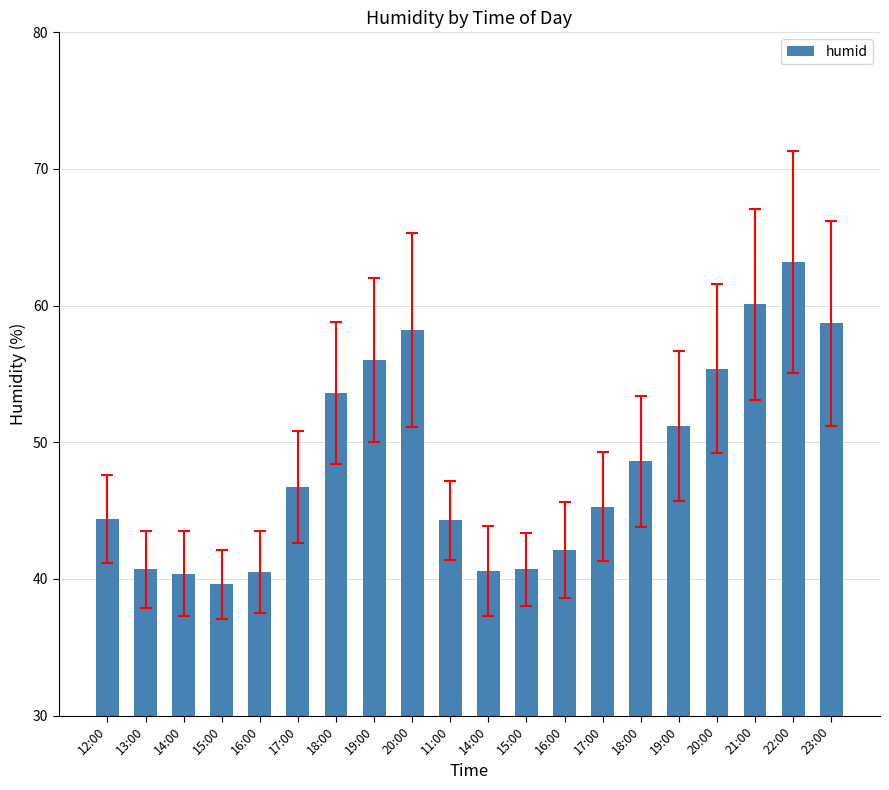

Reading left to right, extract all data points from this chart.

12:00=44.4	13:00=40.7	14:00=40.4	15:00=39.6	16:00=40.5	17:00=46.7	18:00=53.6	19:00=56.0	20:00=58.2	11:00=44.3	14:00=40.6	15:00=40.7	16:00=42.1	17:00=45.3	18:00=48.6	19:00=51.2	20:00=55.4	21:00=60.1	22:00=63.2	23:00=58.7